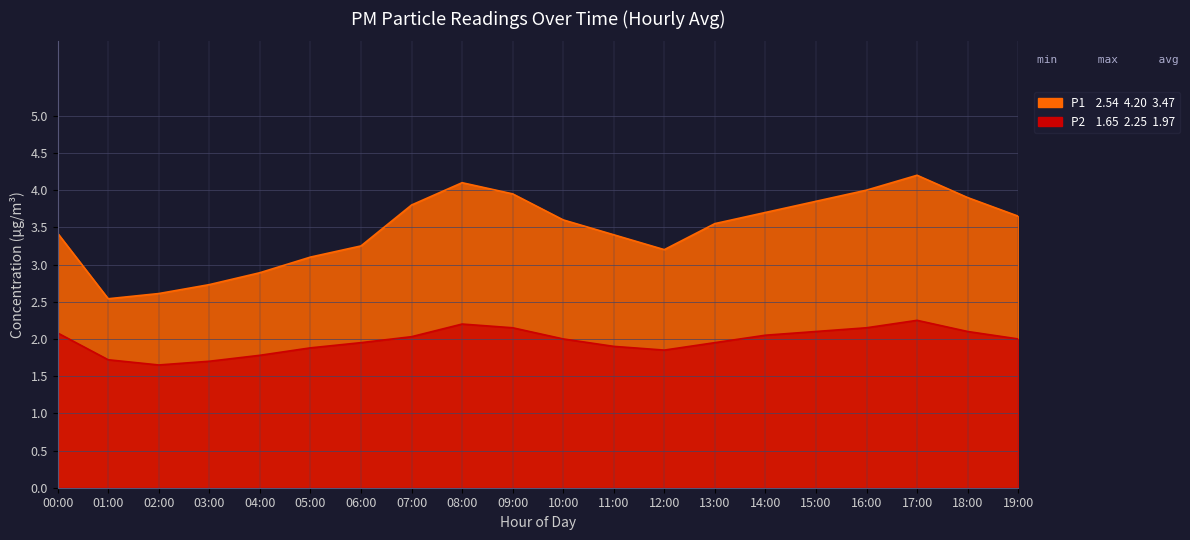

List the series in order of their overall mean, highest first.

P1, P2